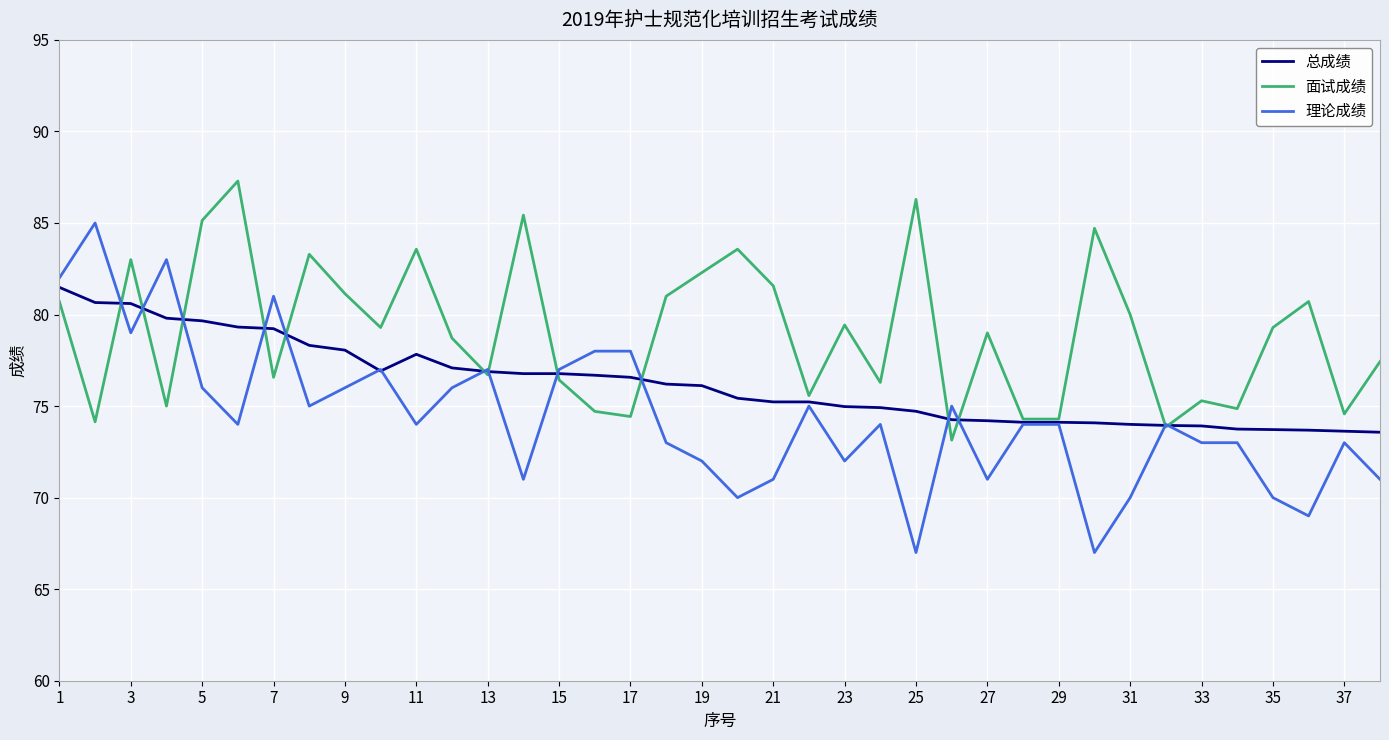

List the series in order of their peak value, highest first.

面试成绩, 理论成绩, 总成绩